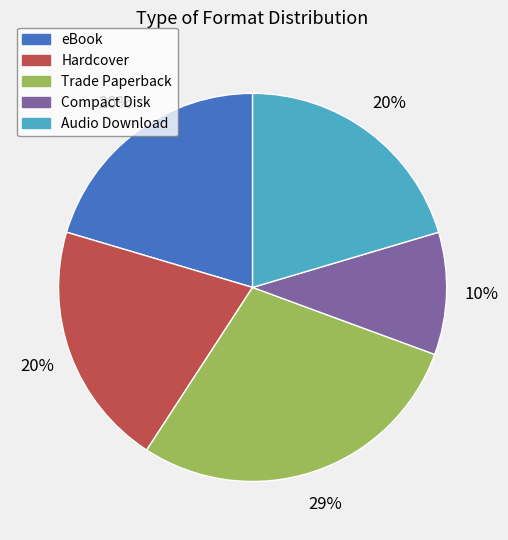

To the nearest percent, what is the average slice percentage?

20%